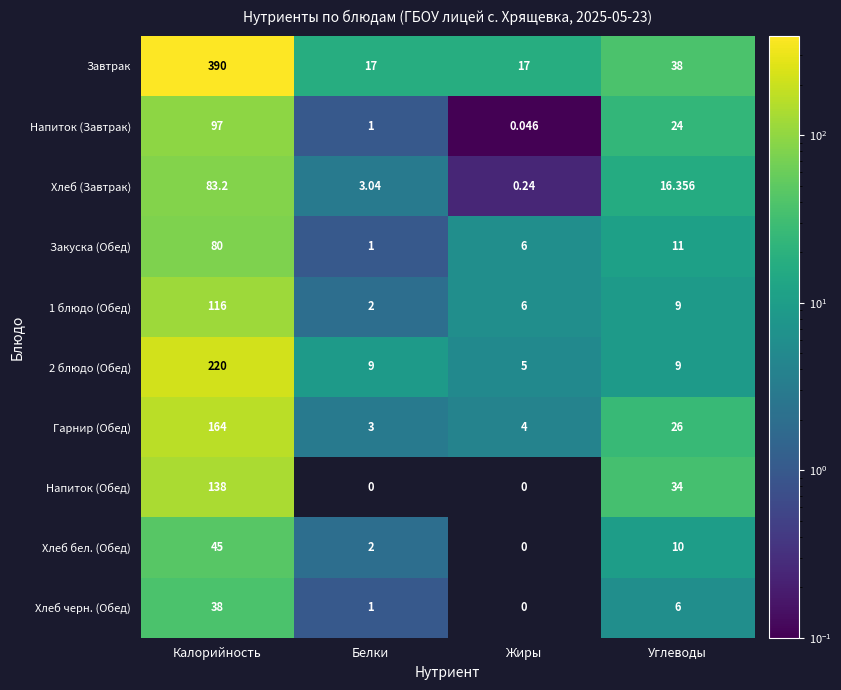

Which series has the largest total across all categories?

Завтрак